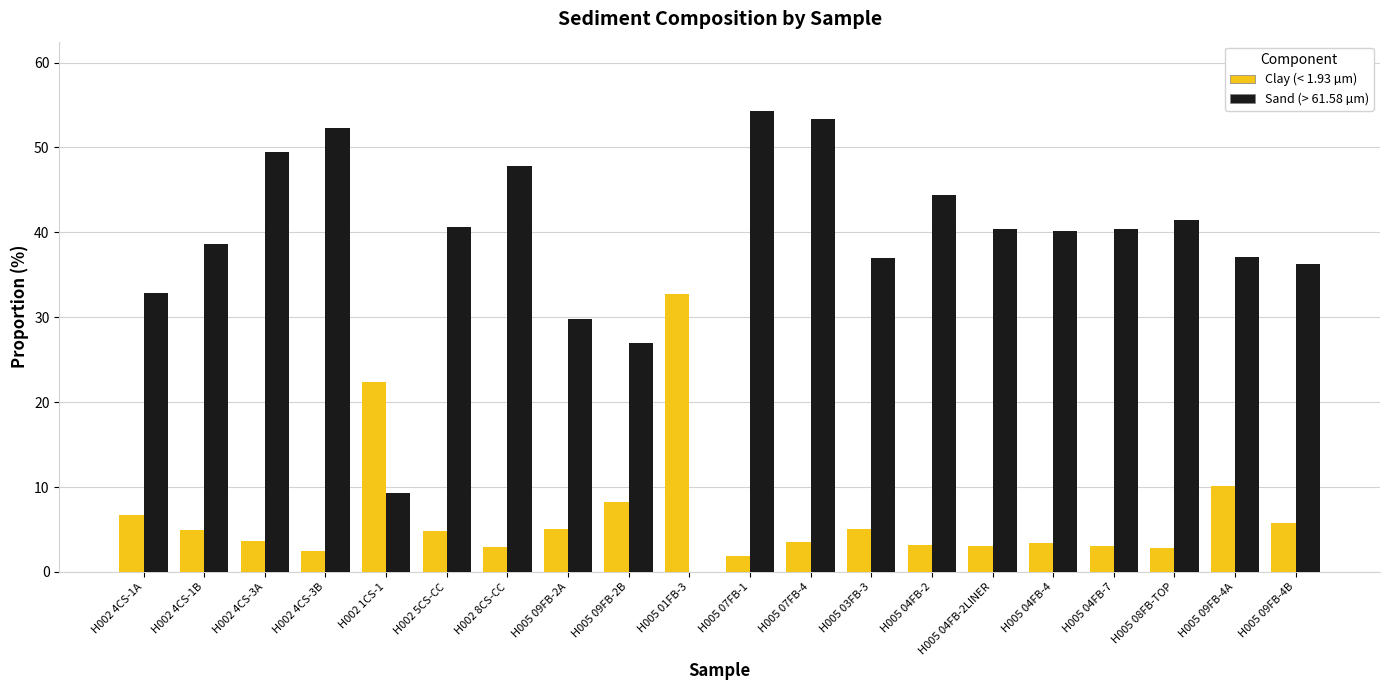

Which series has the largest total across all categories?

Sand (> 61.58 µm)